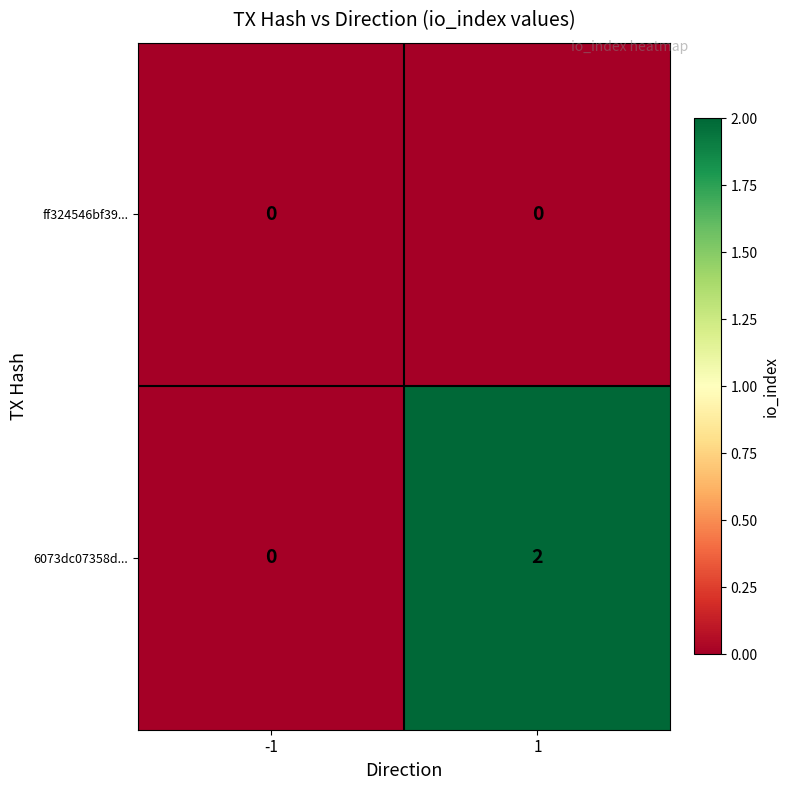

The value of 6073dc07358d... at -1 is 0. True or false?

True